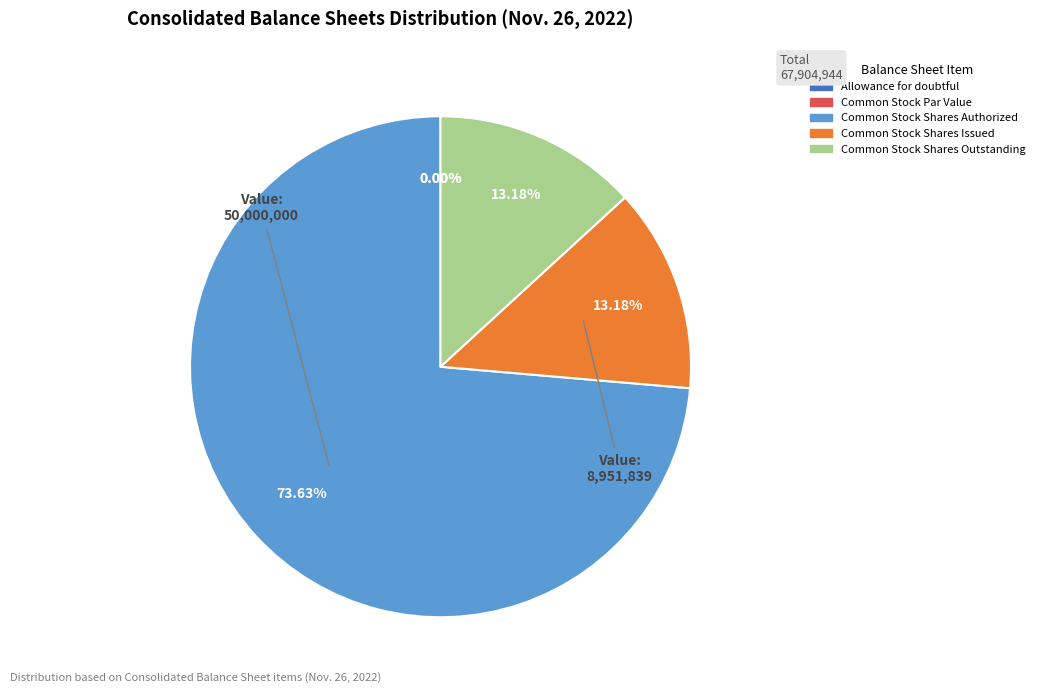

Does Common Stock Shares Authorized account for over 50% of the chart?

Yes